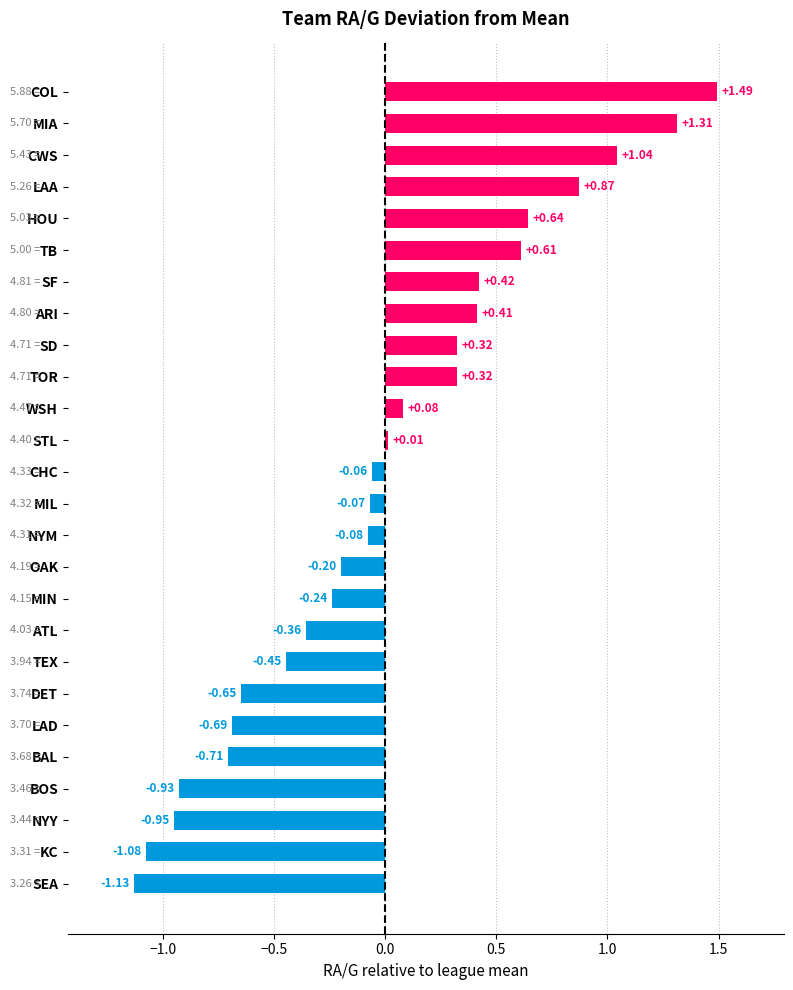

Between SF and BAL, which is larger?

SF